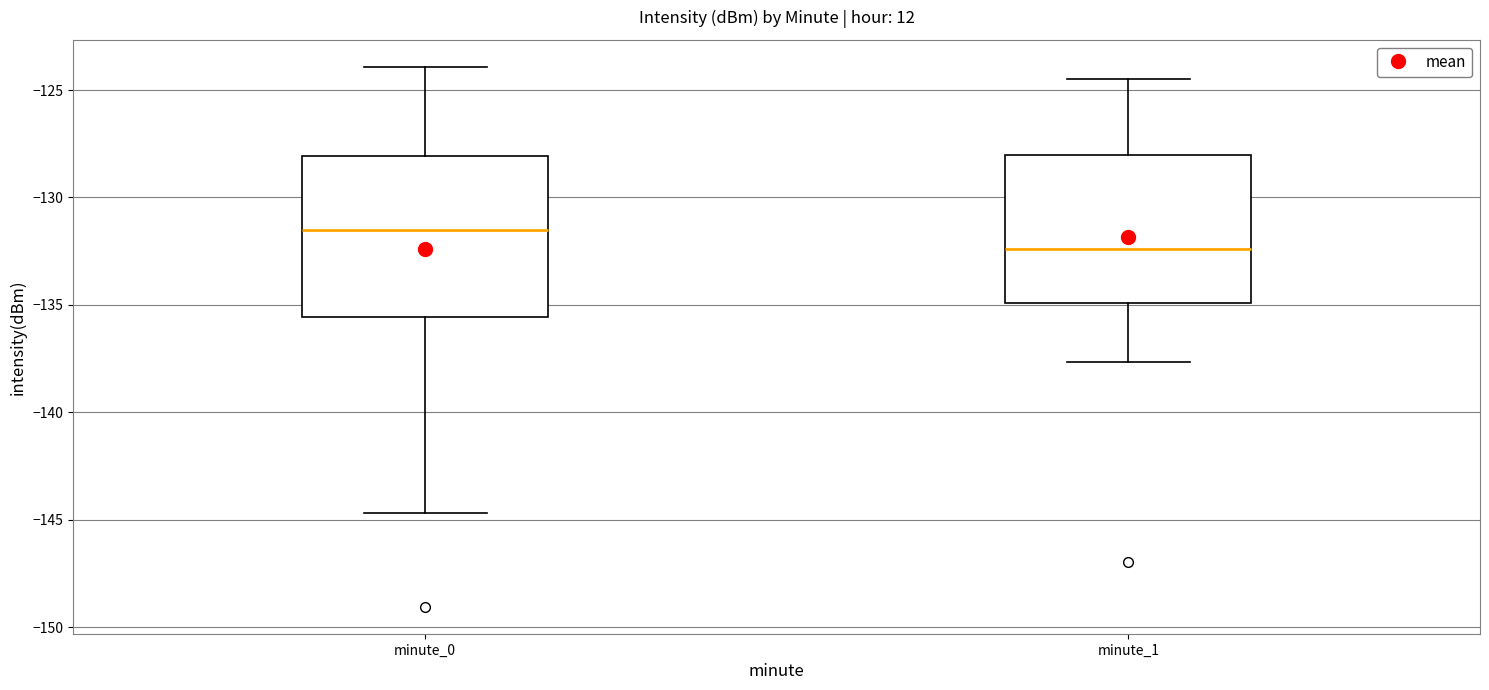

Reading left to right, transcribe this box plot: for each box, give where its median line is, the range the box spans, and where its two whiskers end, as read against the y-axis. The values are not printed on the chart, so give them approximately, as read against the axis.

minute_0: median -131.5, box -135.5 to -128.0, whiskers -144.5 to -124.0
minute_1: median -132.5, box -135.0 to -128.0, whiskers -137.5 to -124.5